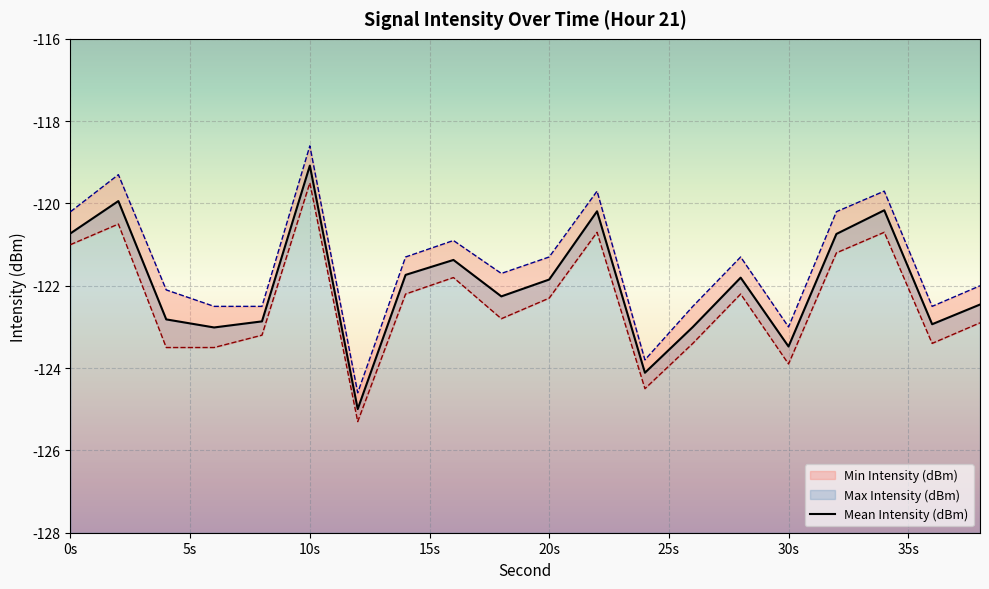

At which category is the sum across all series the highest?

10